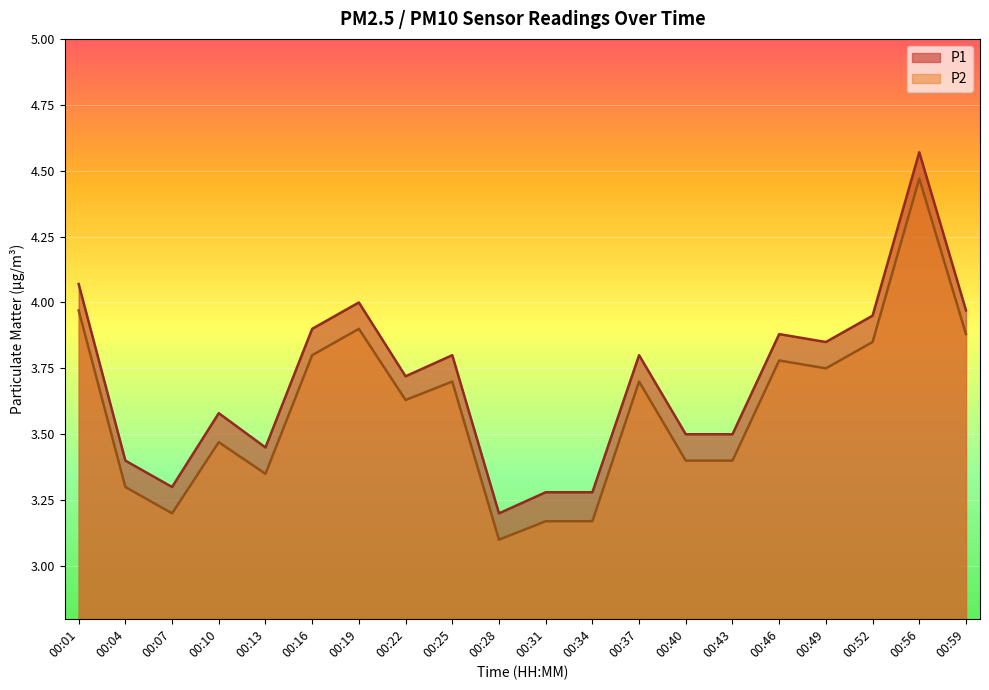

Reading left to right, list all the values displayed in this chart.

P1: 00:01=4.1	00:04=3.4	00:07=3.3	00:10=3.6	00:13=3.5	00:16=3.9	00:19=4.0	00:22=3.7	00:25=3.8	00:28=3.2	00:31=3.3	00:34=3.3	00:37=3.8	00:40=3.5	00:43=3.5	00:46=3.9	00:49=3.9	00:52=4.0	00:56=4.6	00:59=4.0
P2: 00:01=4.0	00:04=3.3	00:07=3.2	00:10=3.5	00:13=3.4	00:16=3.8	00:19=3.9	00:22=3.6	00:25=3.7	00:28=3.1	00:31=3.2	00:34=3.2	00:37=3.7	00:40=3.4	00:43=3.4	00:46=3.8	00:49=3.8	00:52=3.9	00:56=4.5	00:59=3.9